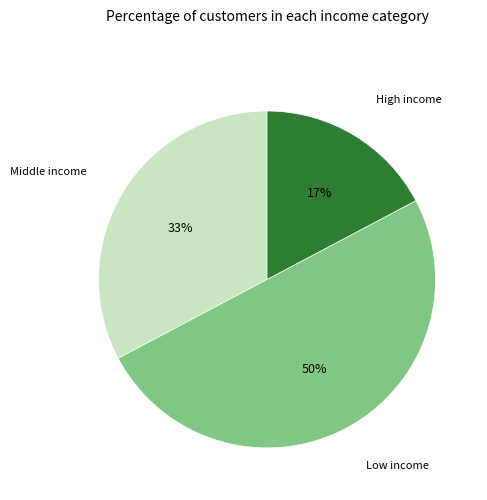

Which category has the biggest portion of the pie?

Low income